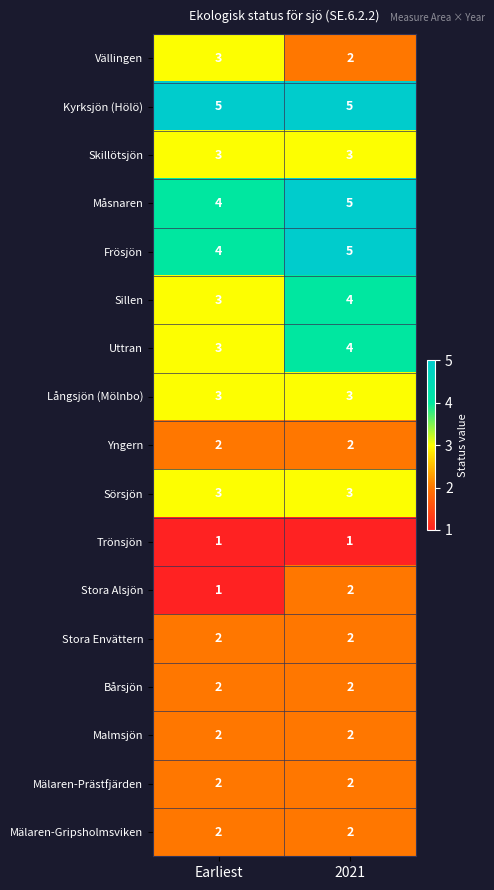

True or false: Stora Envättern has a value of 3 at Earliest.

False